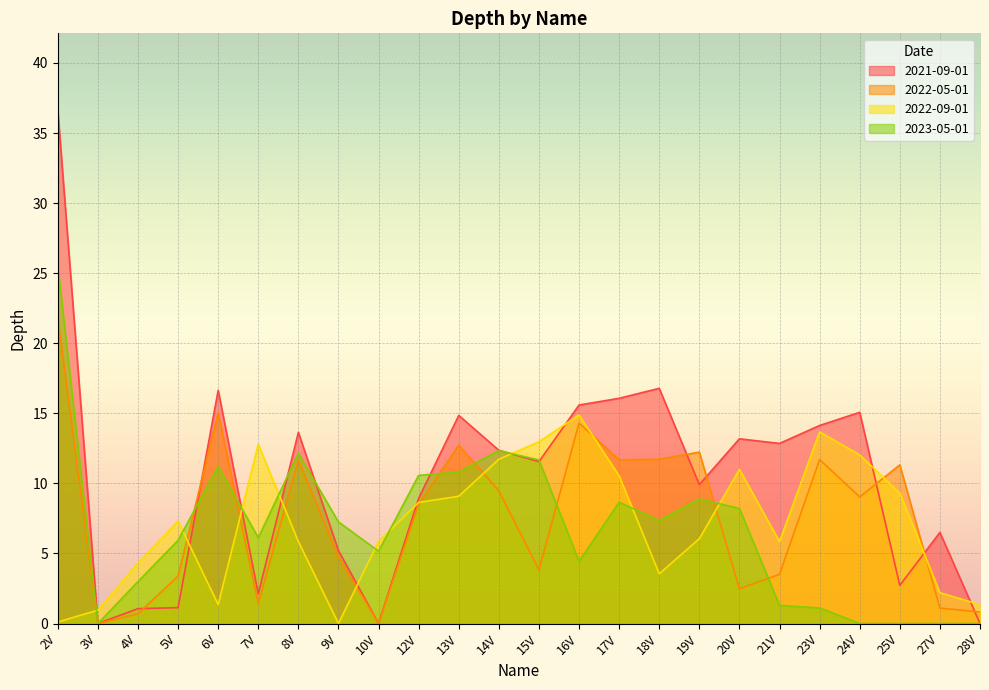

What position from the left is 6V?

5